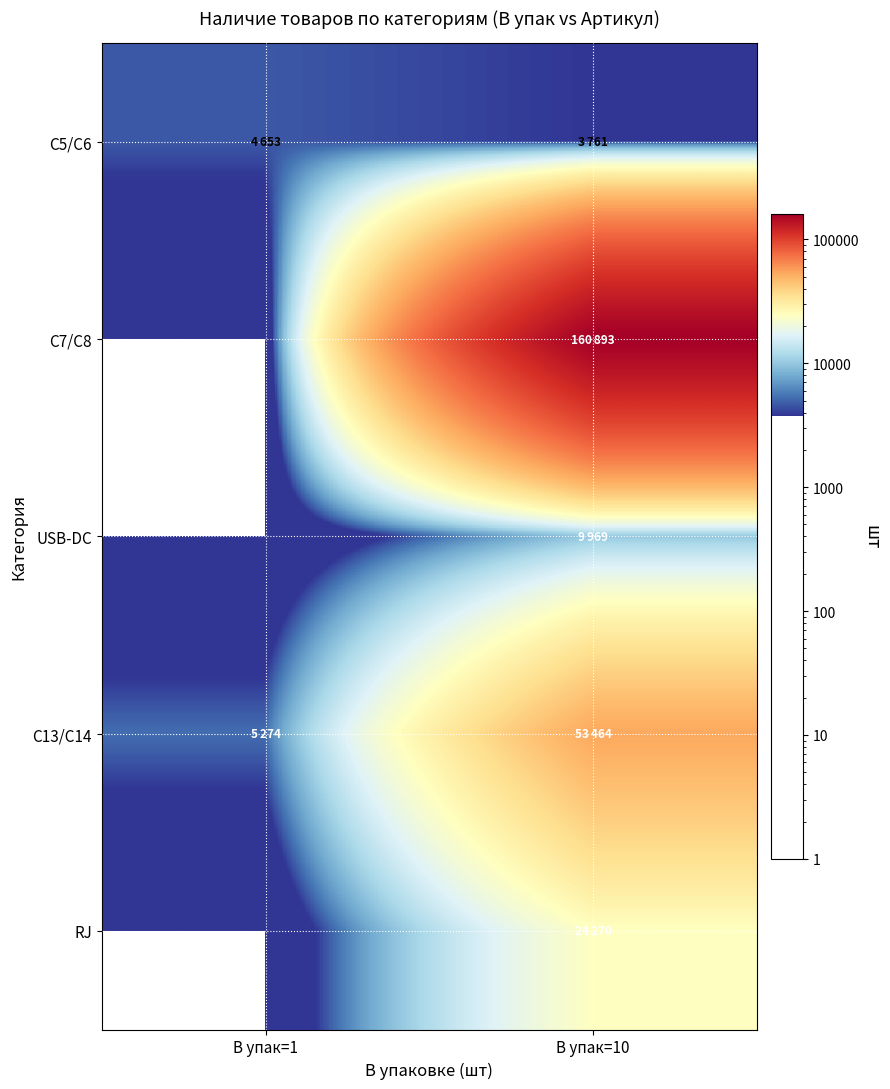

What is the difference between the highest and lowest values at В упак=10?

157132